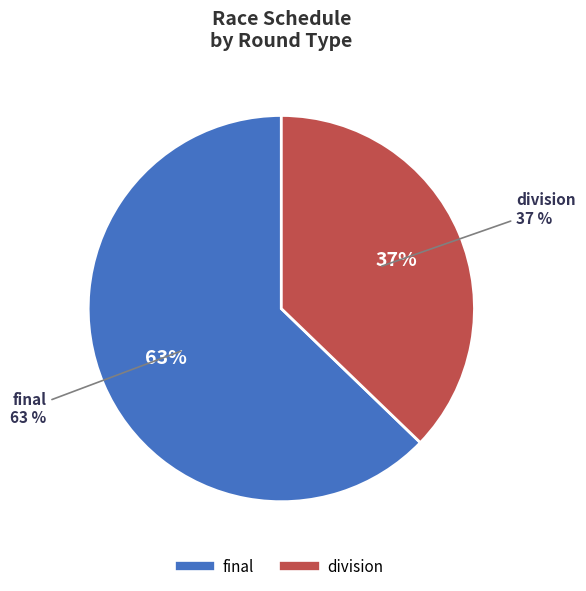

Which category has the smallest portion of the pie?

division